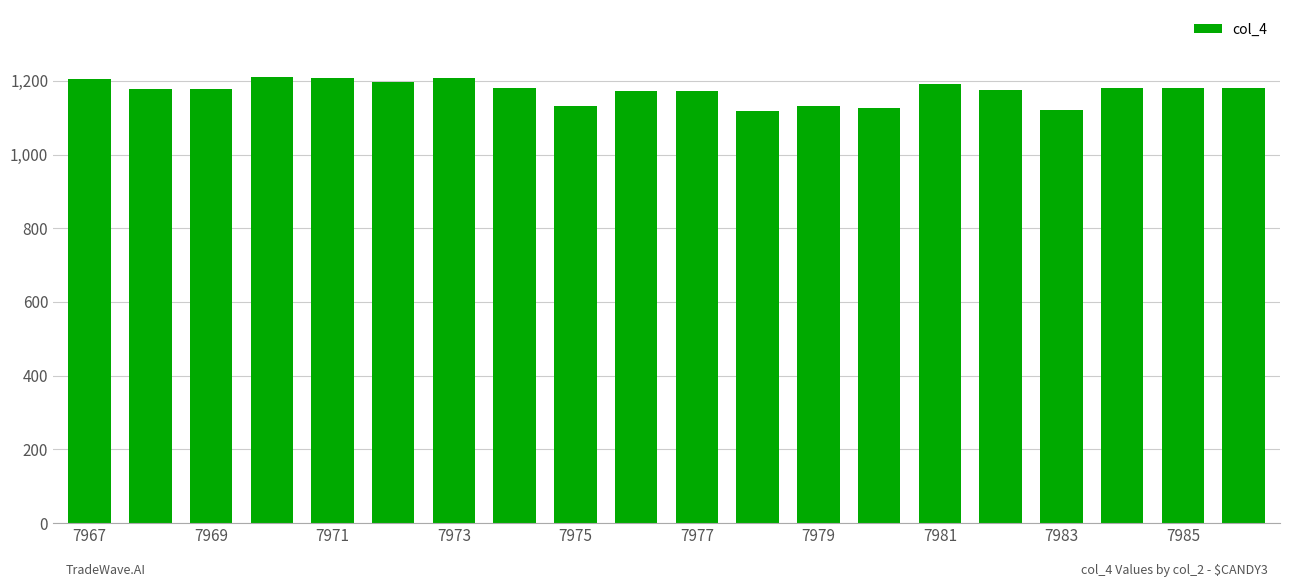

What is the difference between the maximum and minimum values?

92